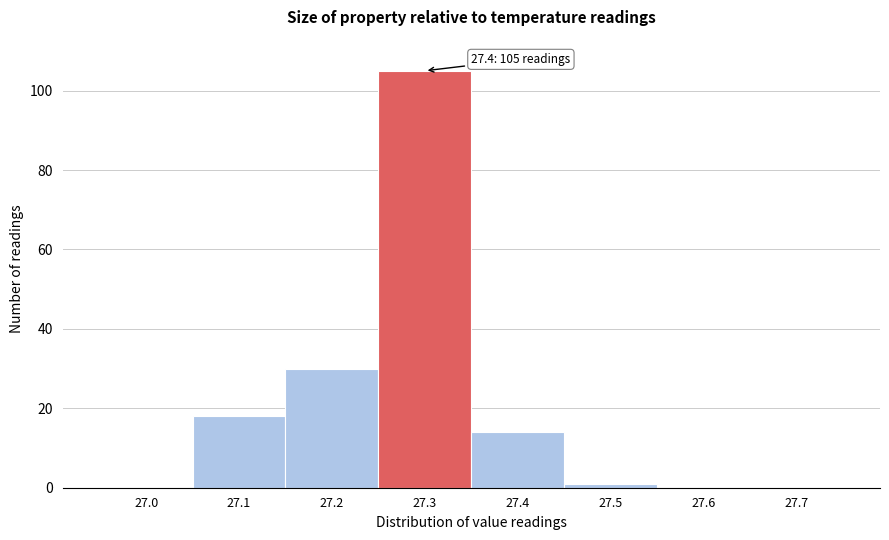

Reading right to left, list all the values displayed in this chart.

27.7=0	27.6=0	27.5=1	27.4=14	27.3=105	27.2=30	27.1=18	27.0=0